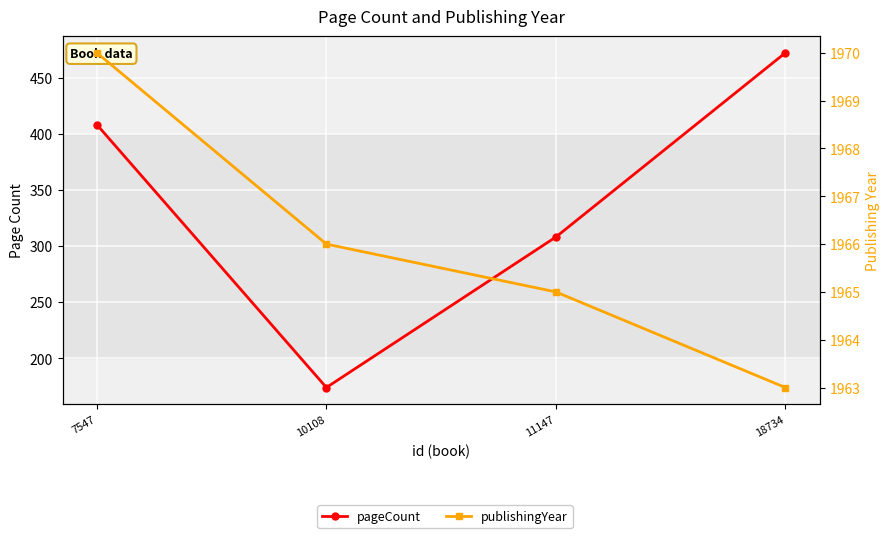

True or false: publishingYear and pageCount intersect in this chart.

False